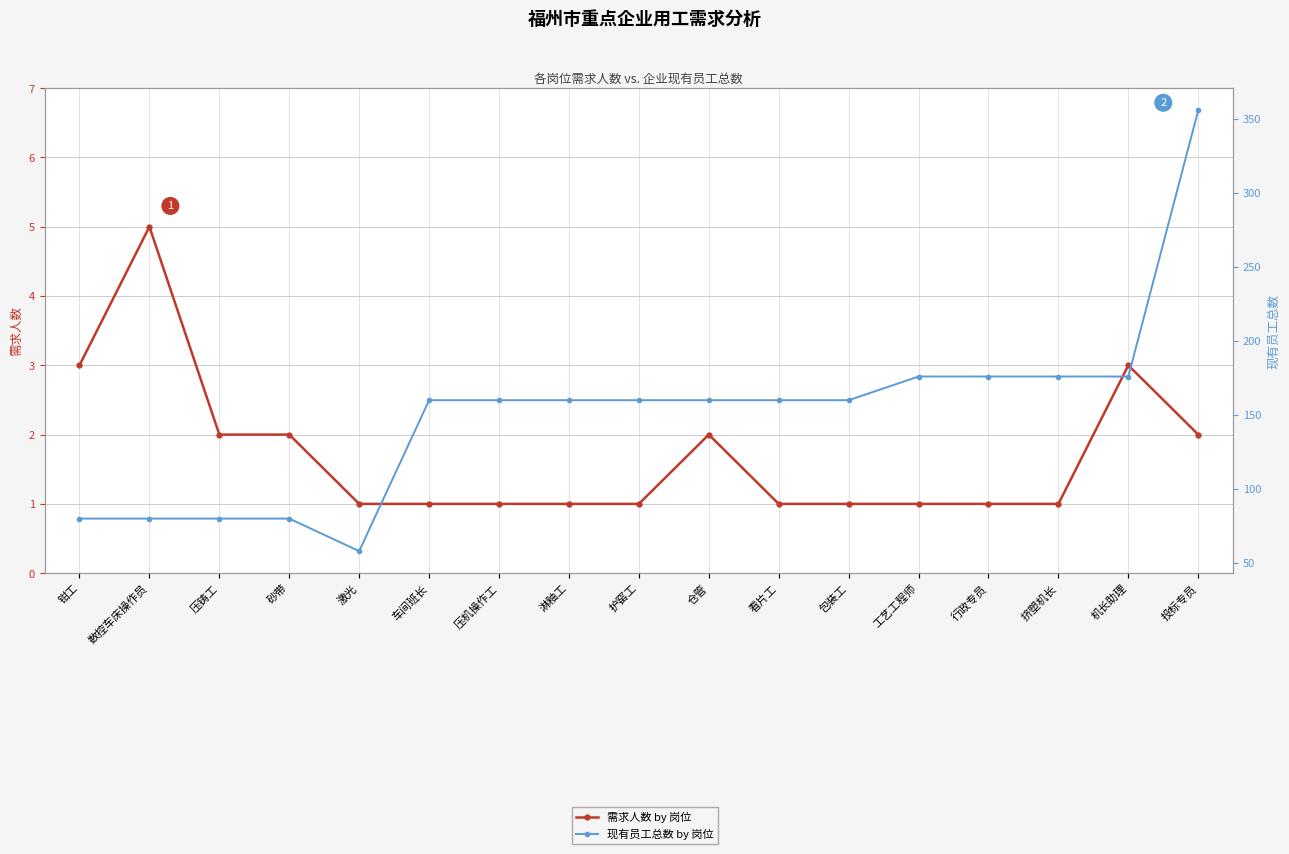

What is the highest value of the 现有员工总数 by 岗位 series?

356